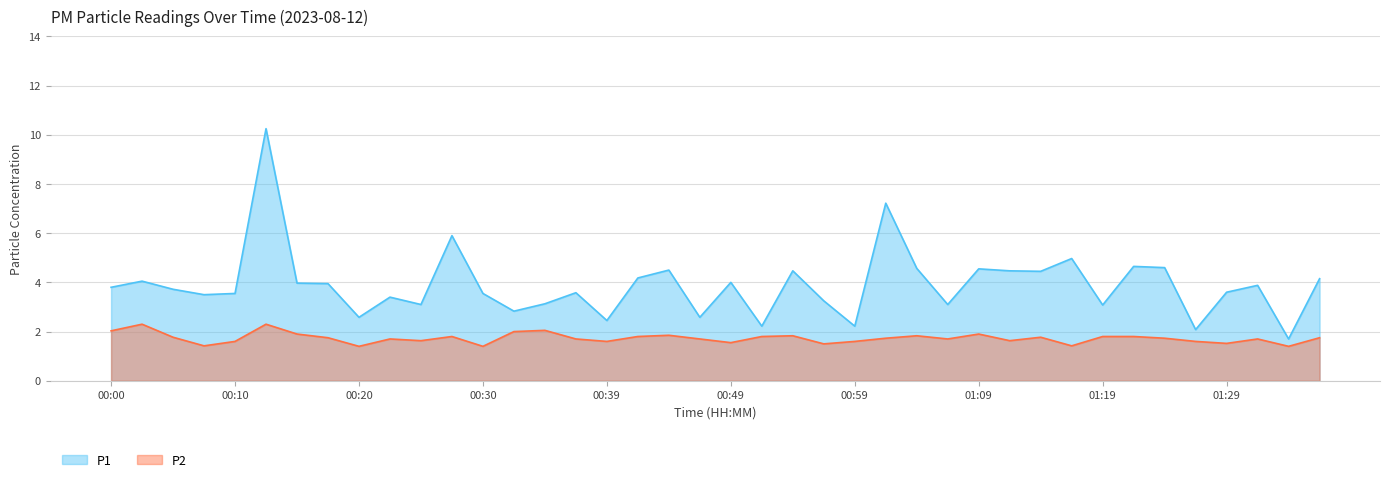

What is the difference between the highest and lowest values at 00:25?

1.5